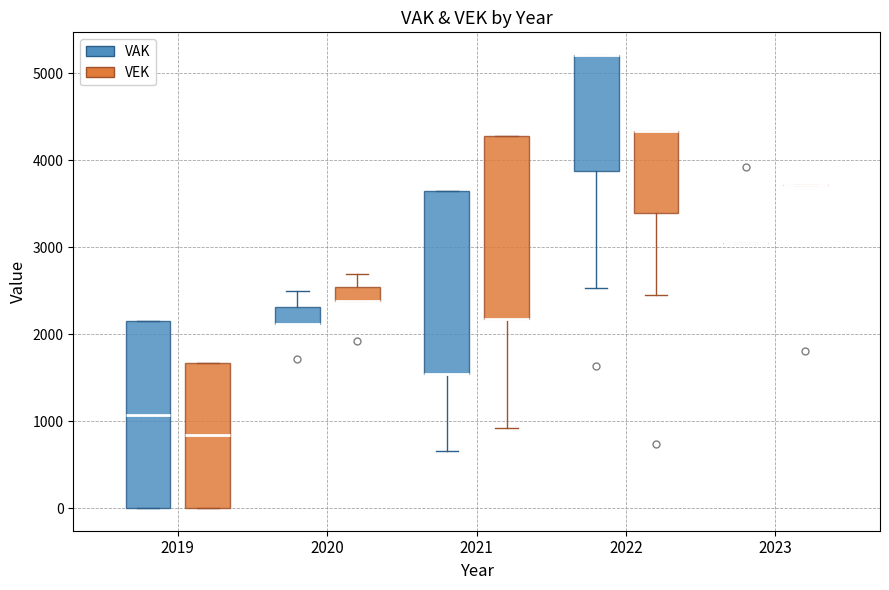

Where does the upper whisker of the box for 2020 (VEK) end on the y-axis? The values are not printed on the chart, so give them approximately, as read against the axis.

2700